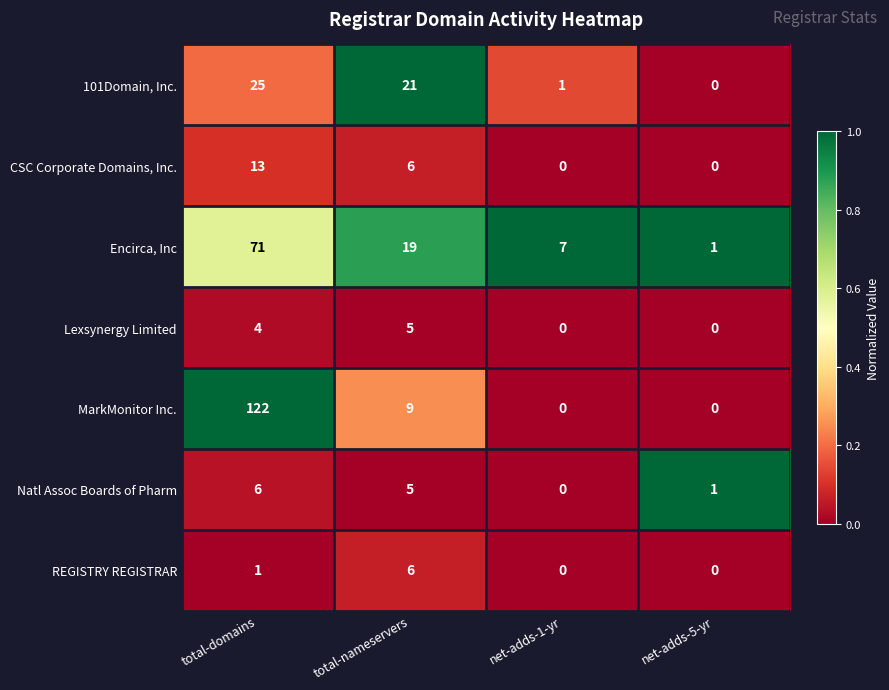

What is the difference between the highest and lowest values at total-domains?

121